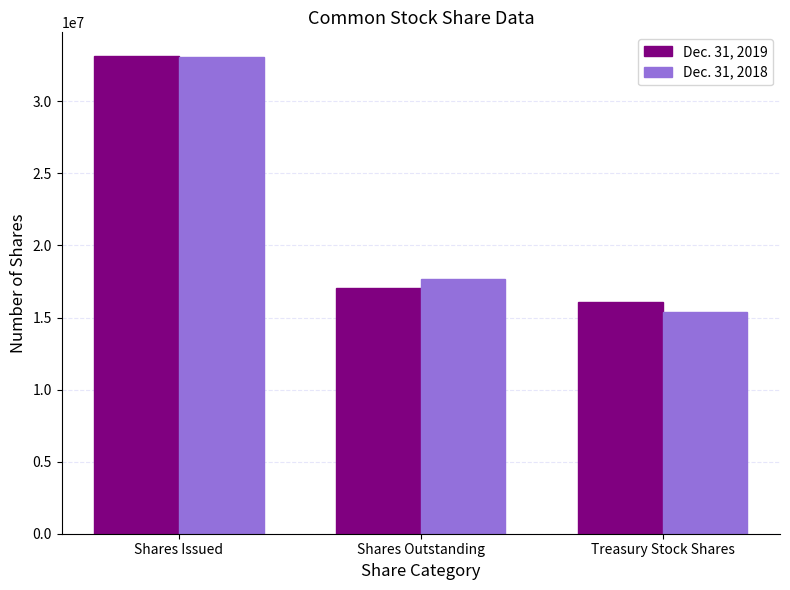

Is the value of Dec. 31, 2019 at Shares Issued greater than the value of Dec. 31, 2018 at Treasury Stock Shares?

Yes